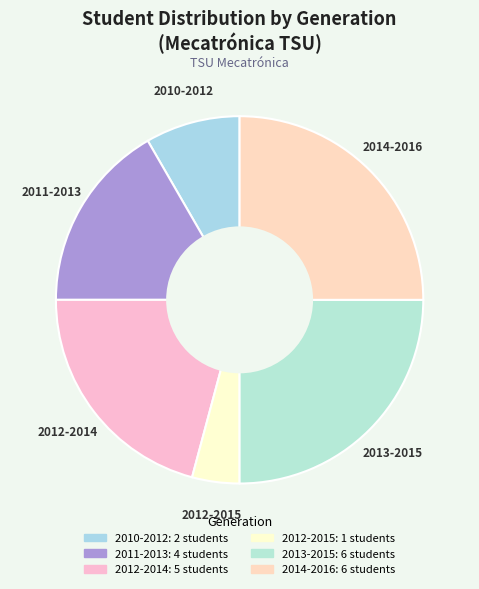

What is the smallest slice in the pie chart?

2012-2015